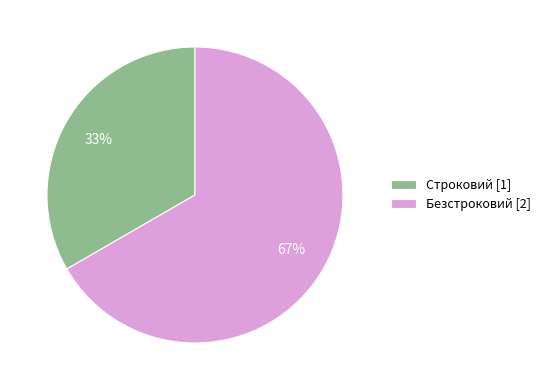

To the nearest percent, what is the average slice percentage?

50%